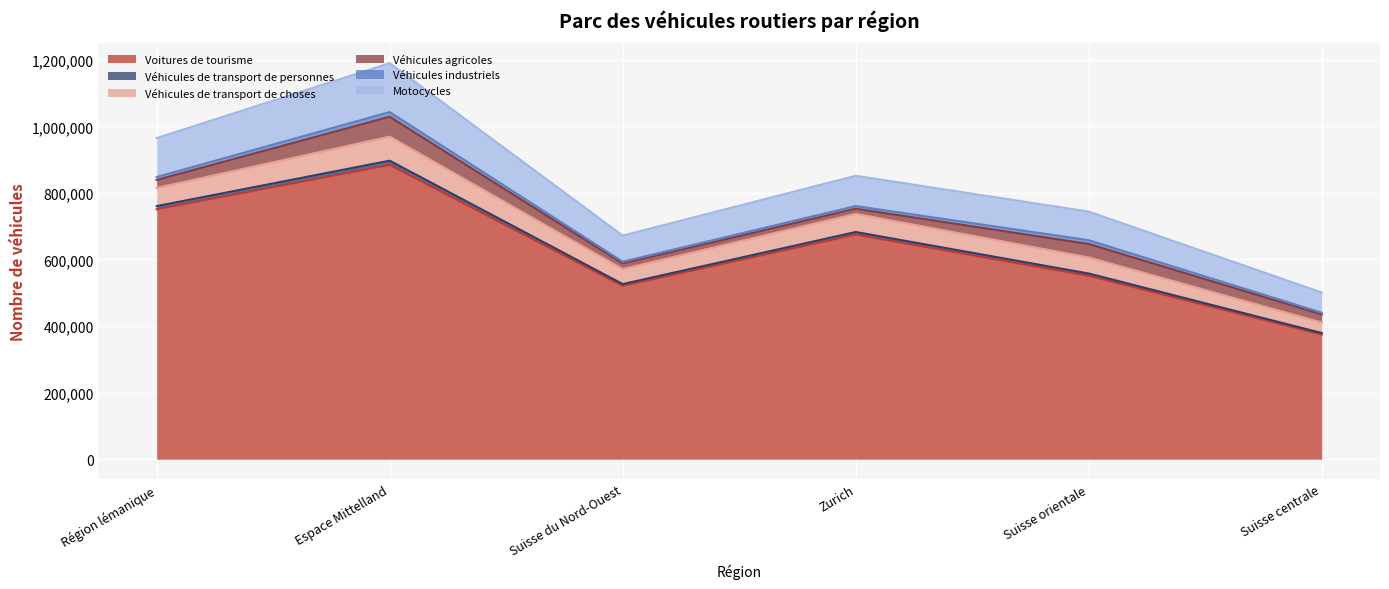

Does the chart display data point markers on the line(s)?

No